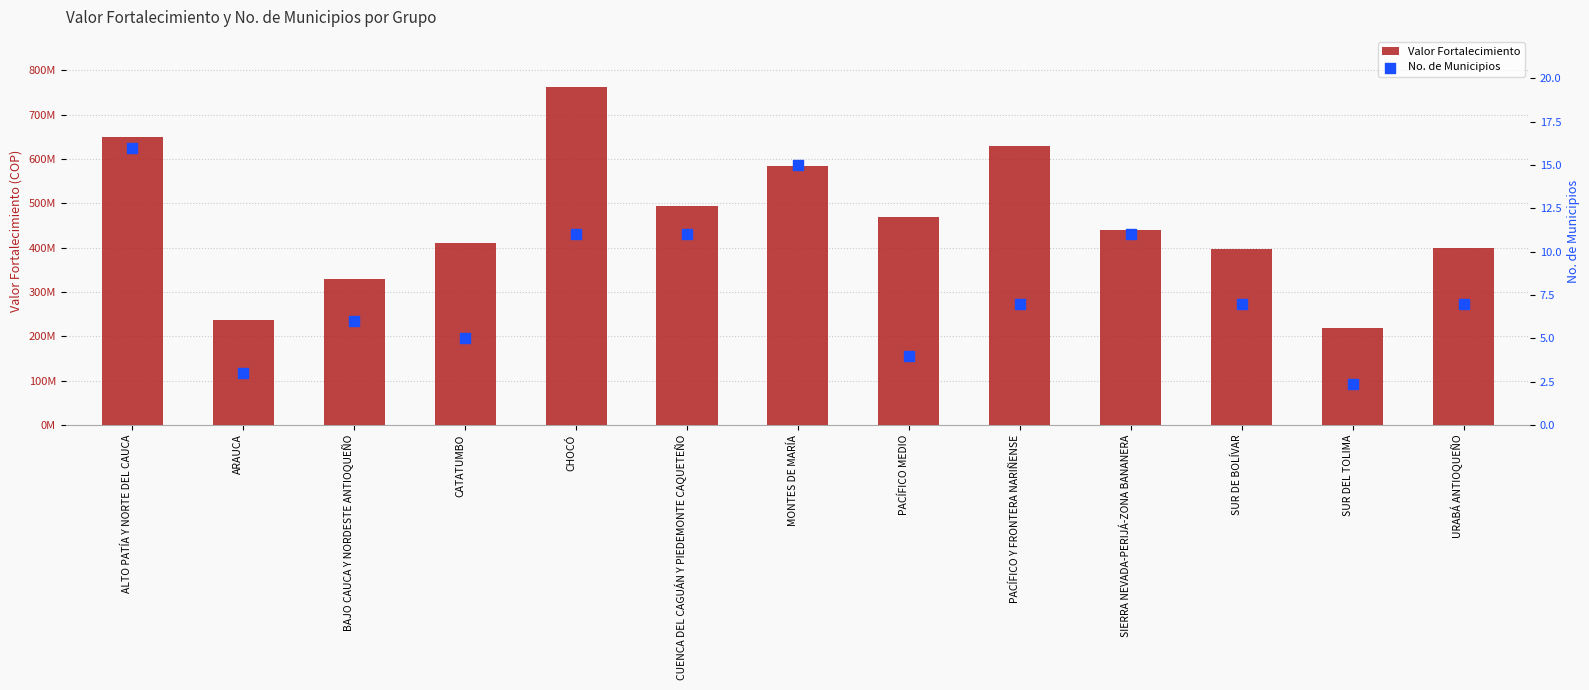

Is the value of Valor Fortalecimiento at PACÍFICO MEDIO greater than the value of No. de Municipios at SUR DEL TOLIMA?

Yes